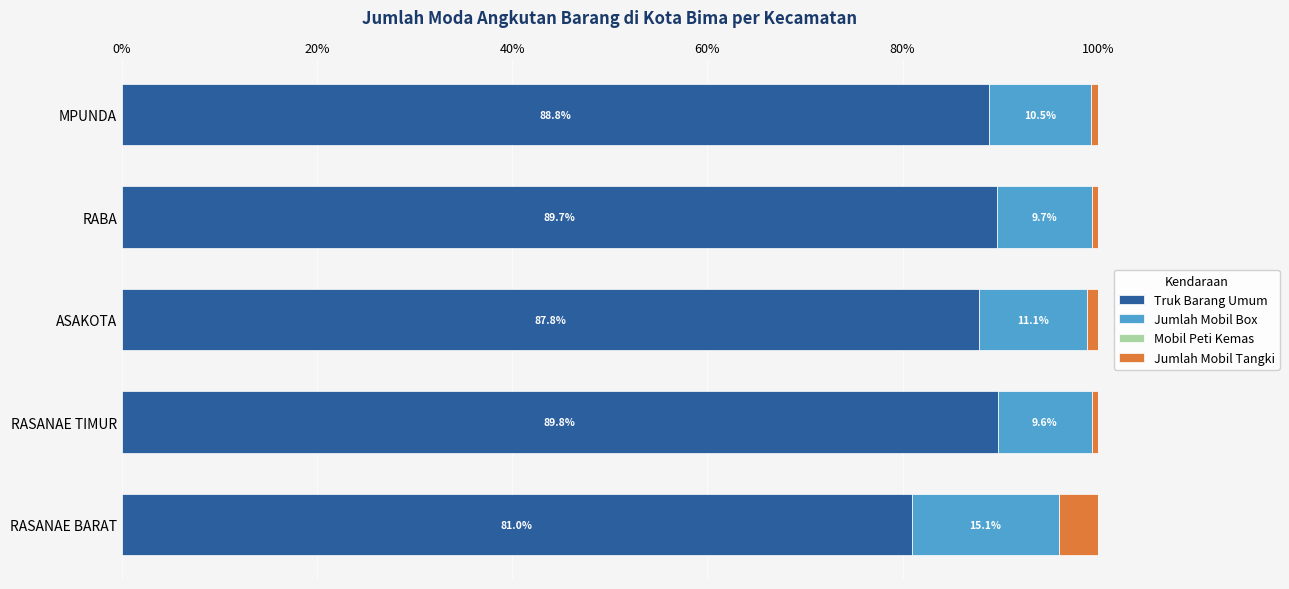

The value of Truk Barang Umum at RASANAE BARAT is 81.0. True or false?

True